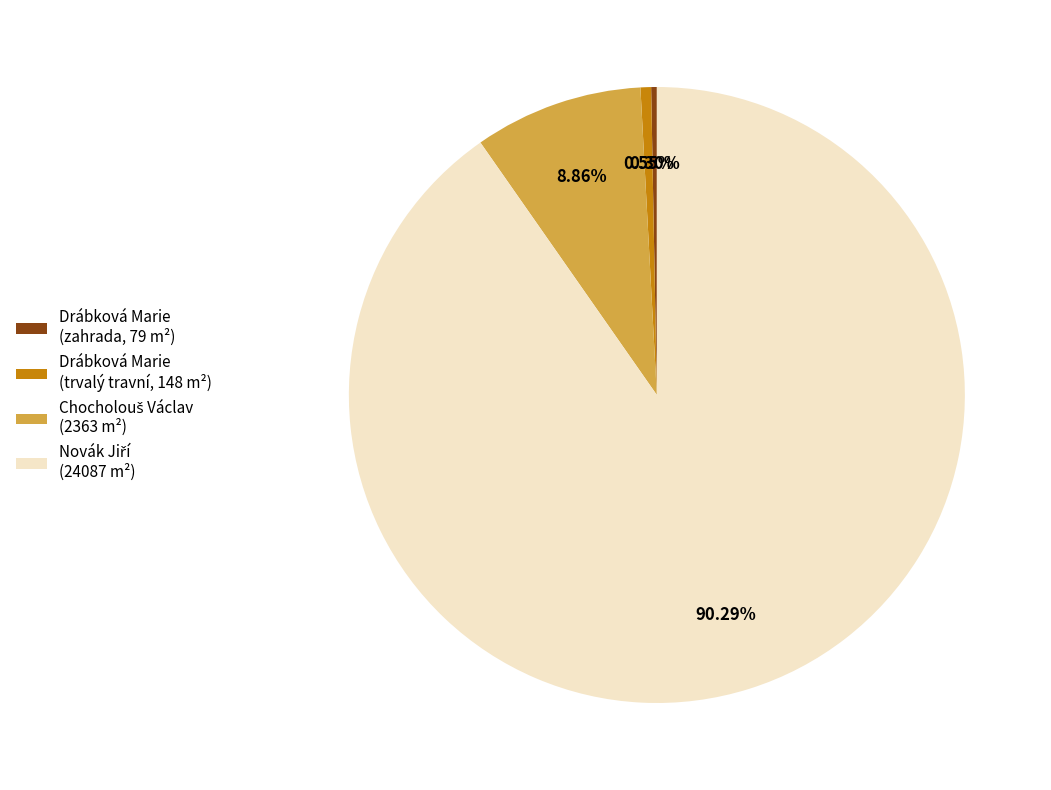

Does Drábková Marie (zahrada, 79 m²) account for over 50% of the chart?

No